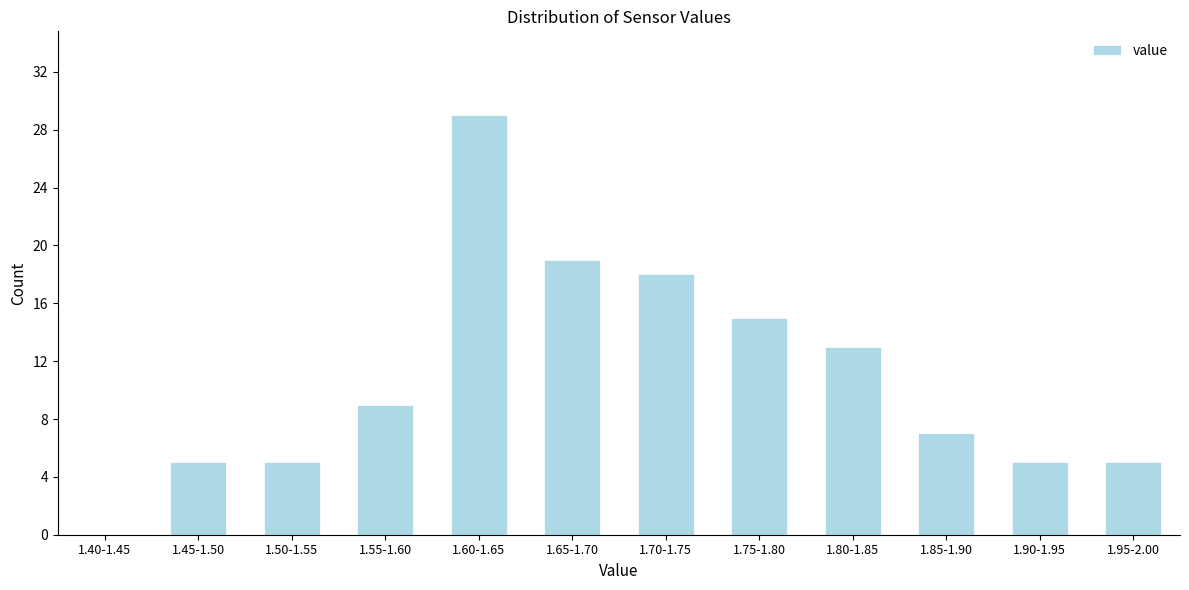

Reading right to left, what are all the values shown in this chart?

1.95-2.00=5	1.90-1.95=5	1.85-1.90=7	1.80-1.85=13	1.75-1.80=15	1.70-1.75=18	1.65-1.70=19	1.60-1.65=29	1.55-1.60=9	1.50-1.55=5	1.45-1.50=5	1.40-1.45=0